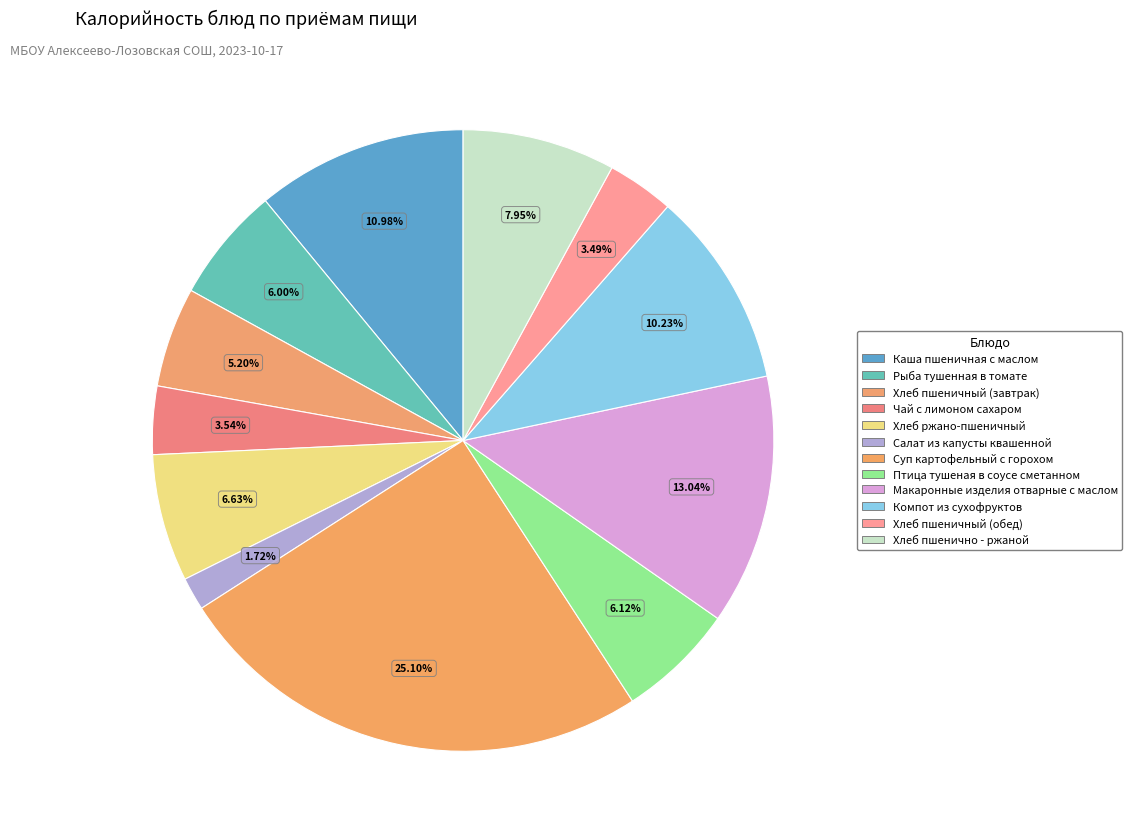

Do Птица тушеная в соусе сметанном and Хлеб пшенично - ржаной together represent more than half of the pie?

No